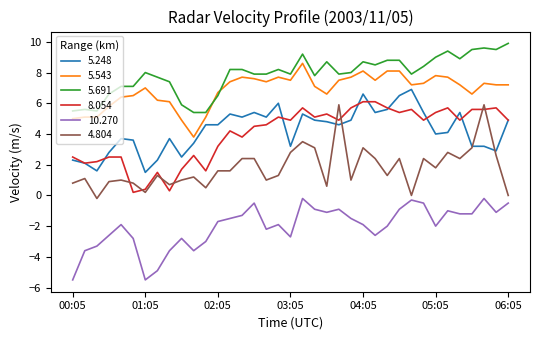

Which series has the largest total across all categories?

5.691